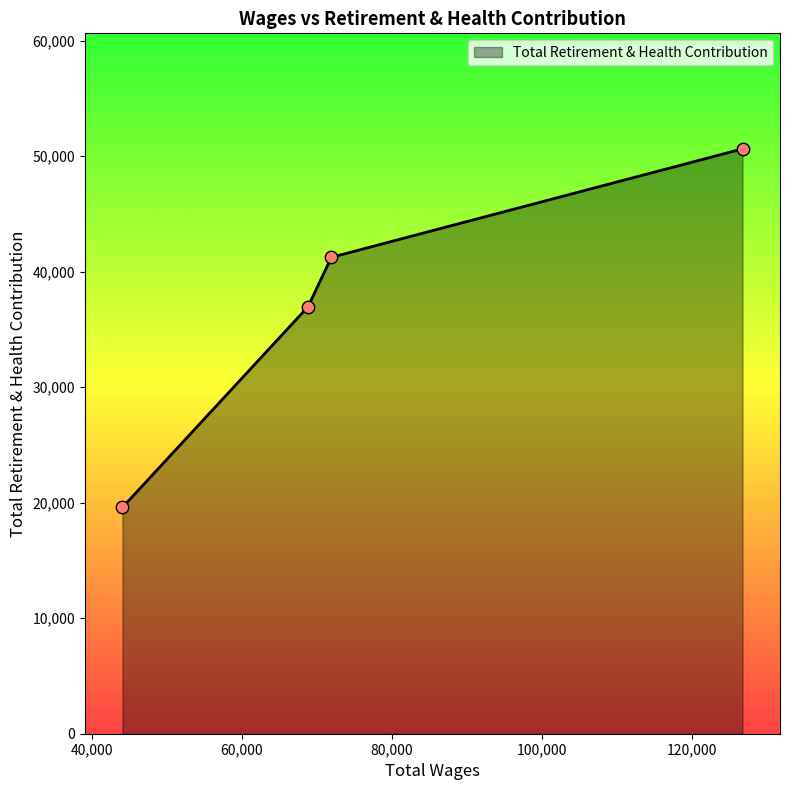

What is the sum of all values?

148403